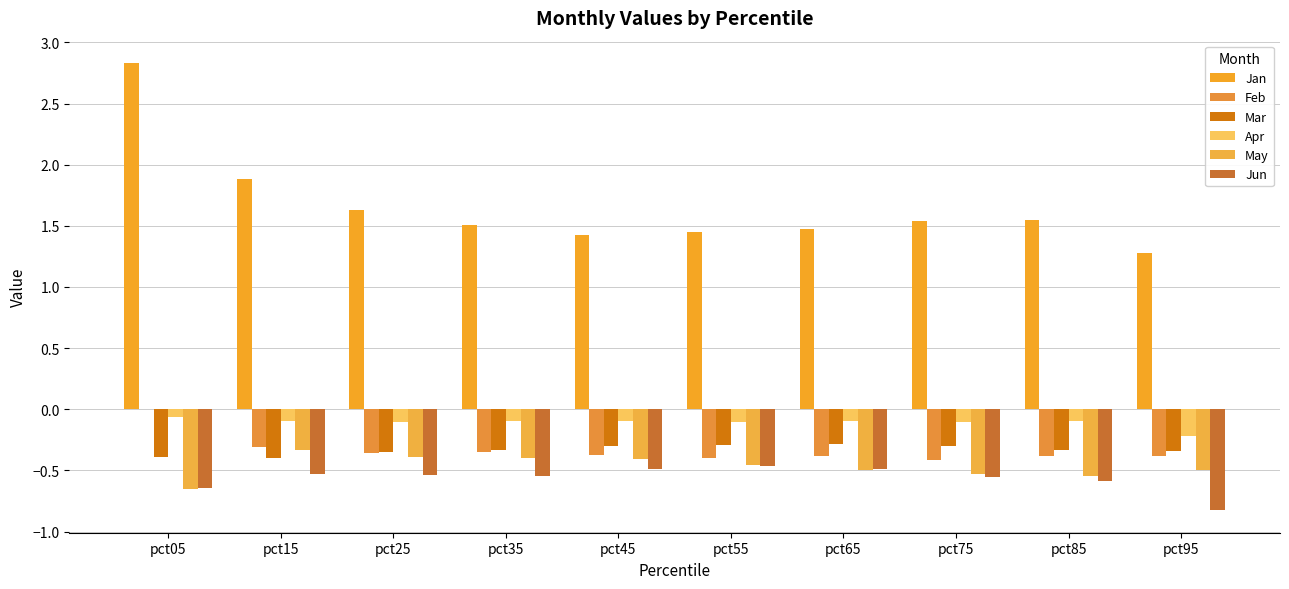

How many groups of bars are there?

10